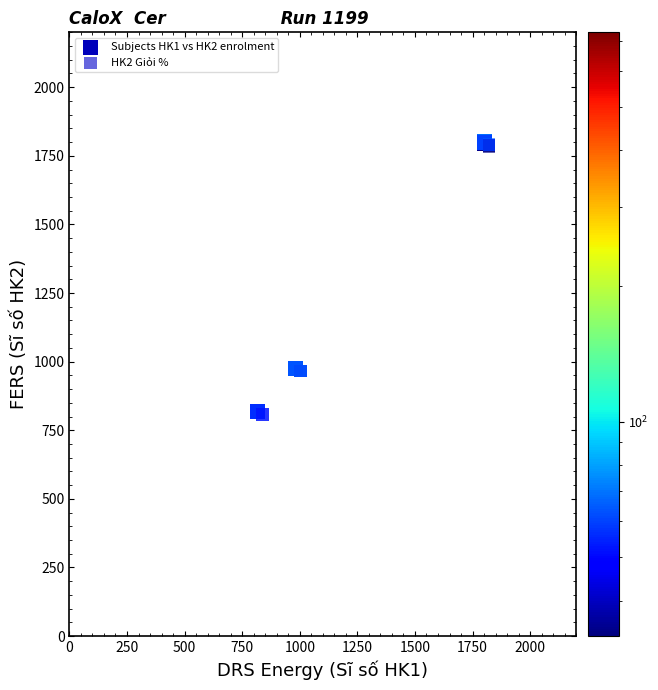

What are all the series names shown in the legend?

Subjects HK1 vs HK2 enrolment, HK2 Giỏi %